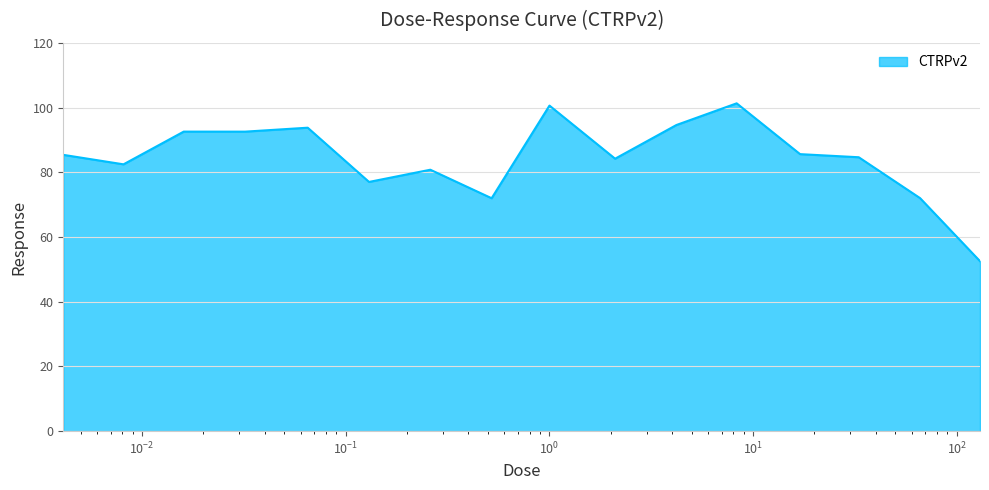

What is the greatest value displayed?

101.3